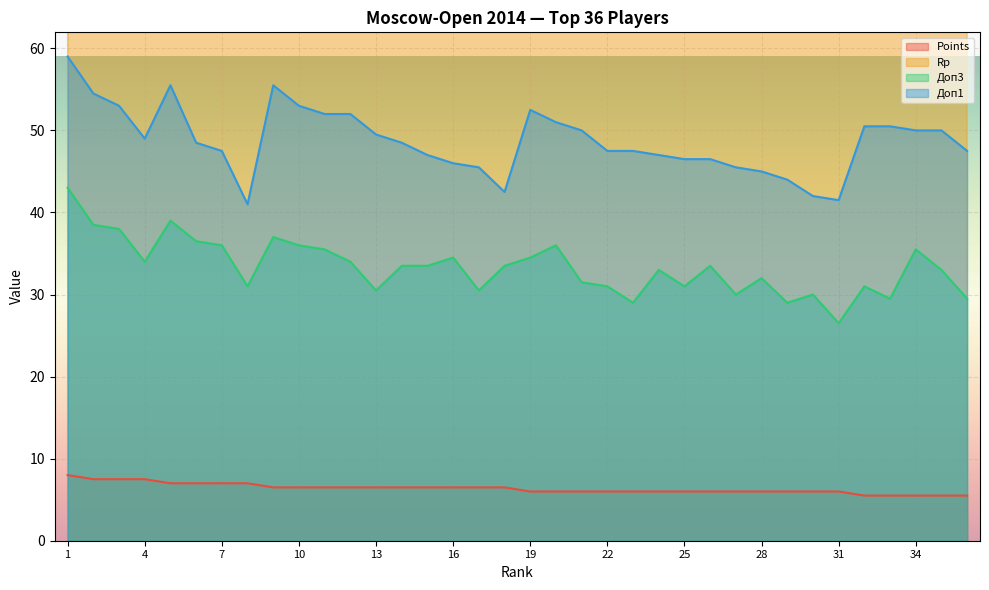

What is the maximum value for Доп1?

59.0